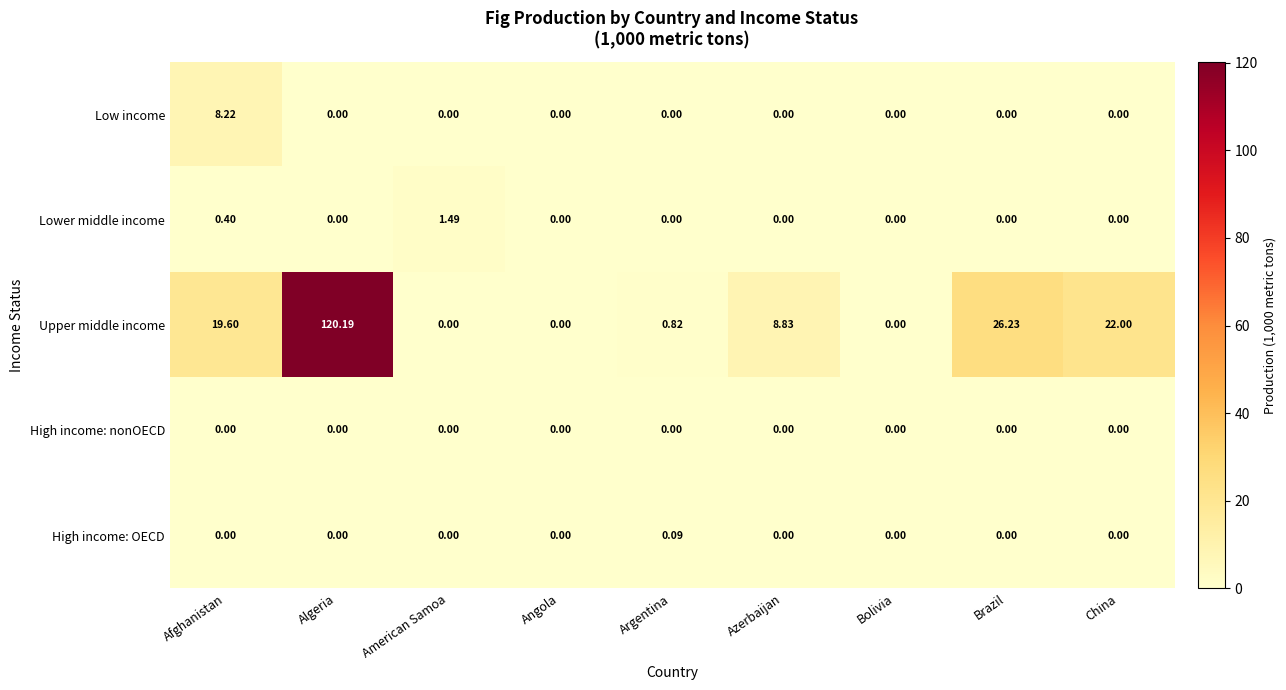

Is the value of Low income at Afghanistan greater than the value of Lower middle income at Algeria?

Yes